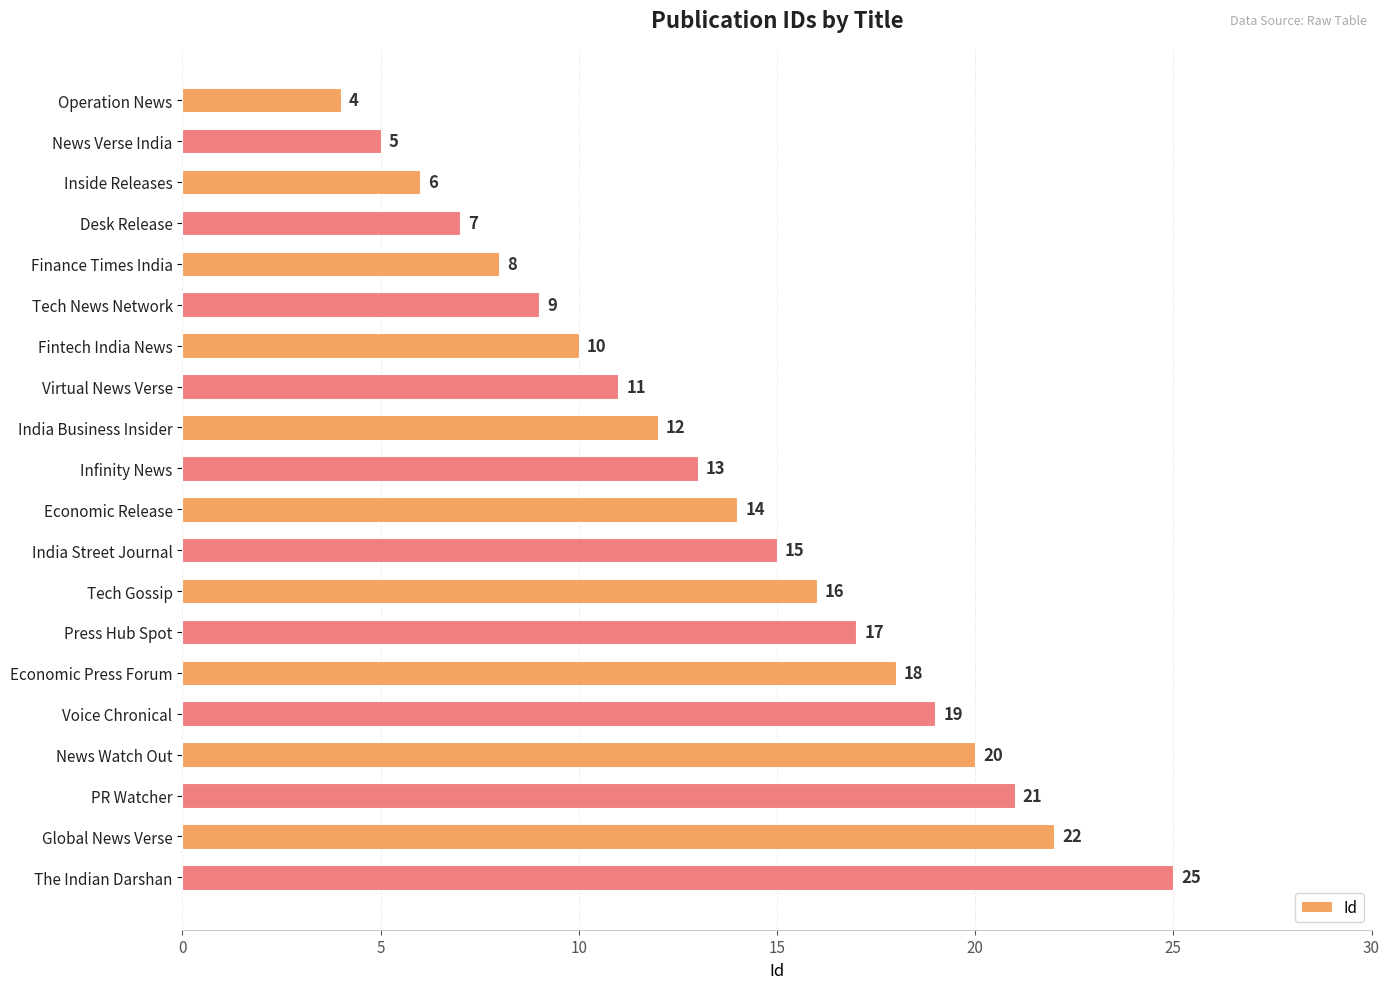

How many bars are there in total?

20